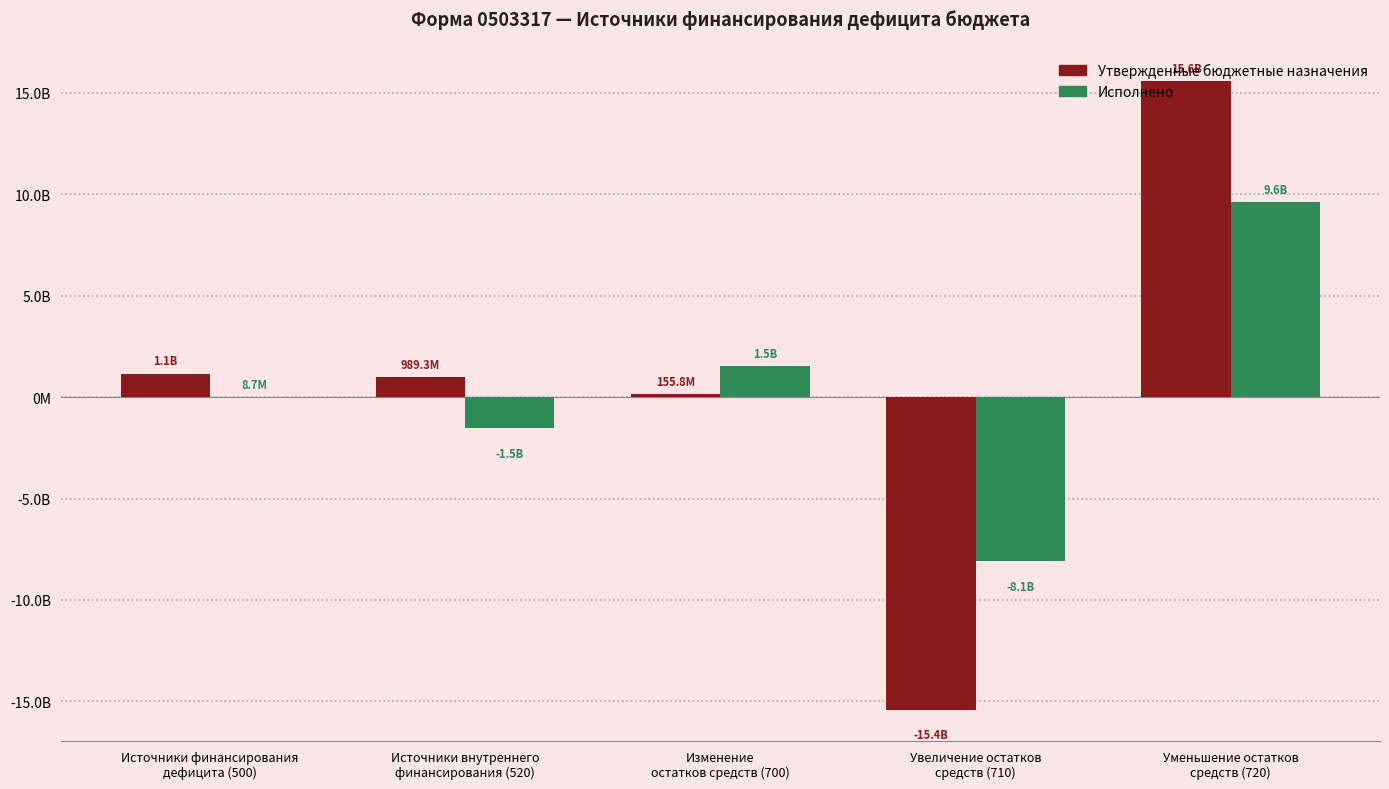

The Исполнено series shows 8726320.0 at Источники финансирования
дефицита (500). True or false?

True